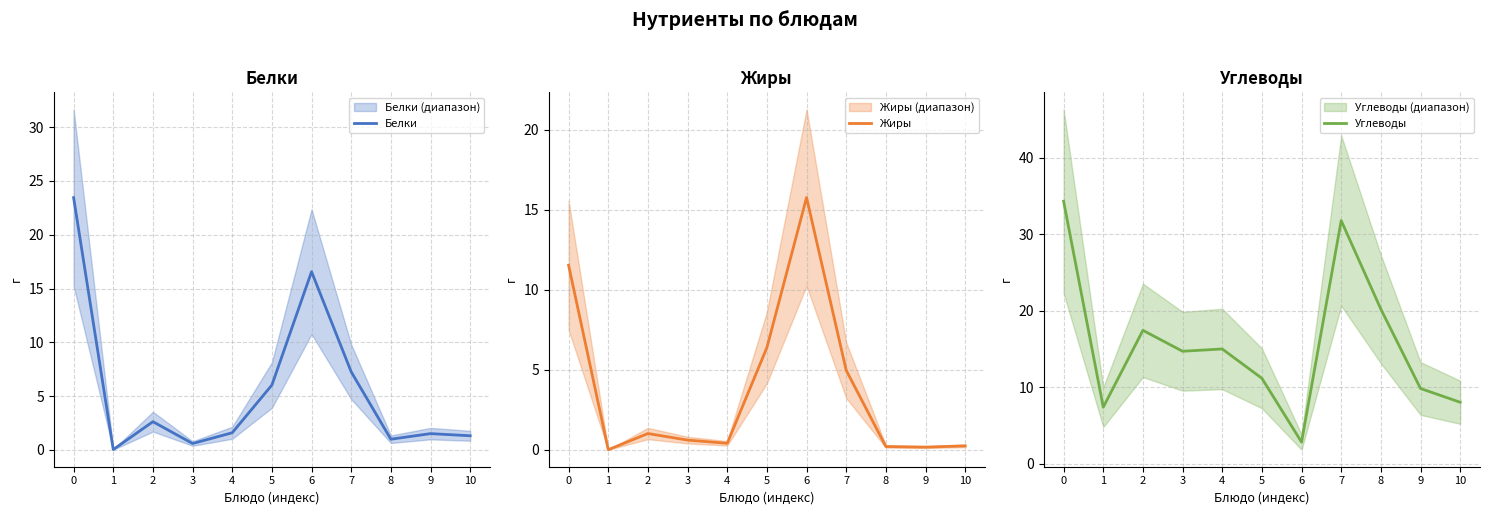

How many intersections are there between Белки and Жиры?

2